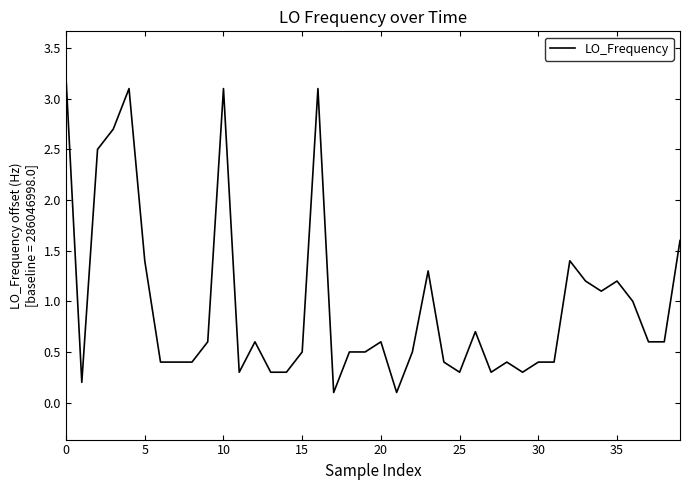

What is the difference between the maximum and minimum values?

3.1